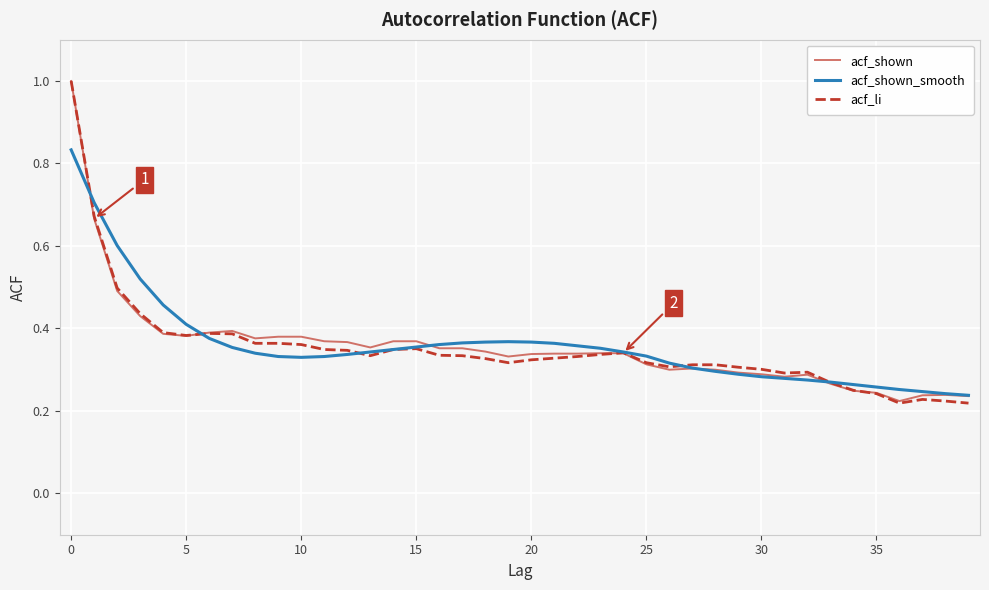

What is the greatest value displayed?

1.0